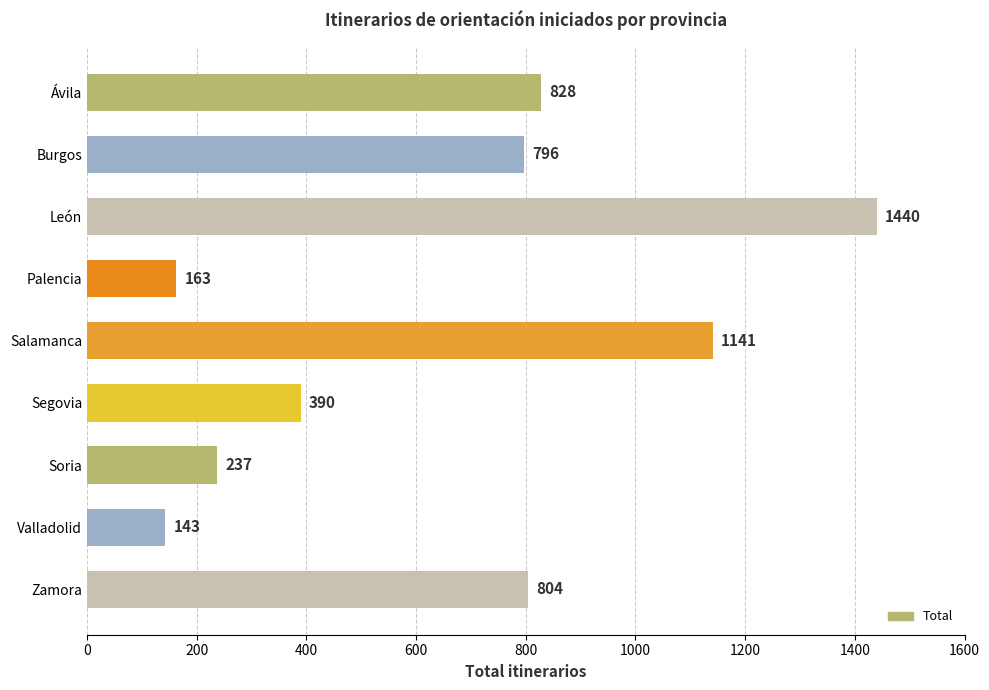

What is the minimum value shown in the chart?

143